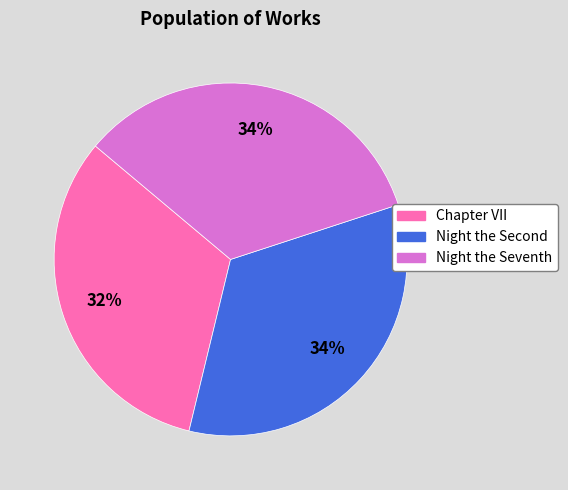

How many slices are in this pie chart?

3